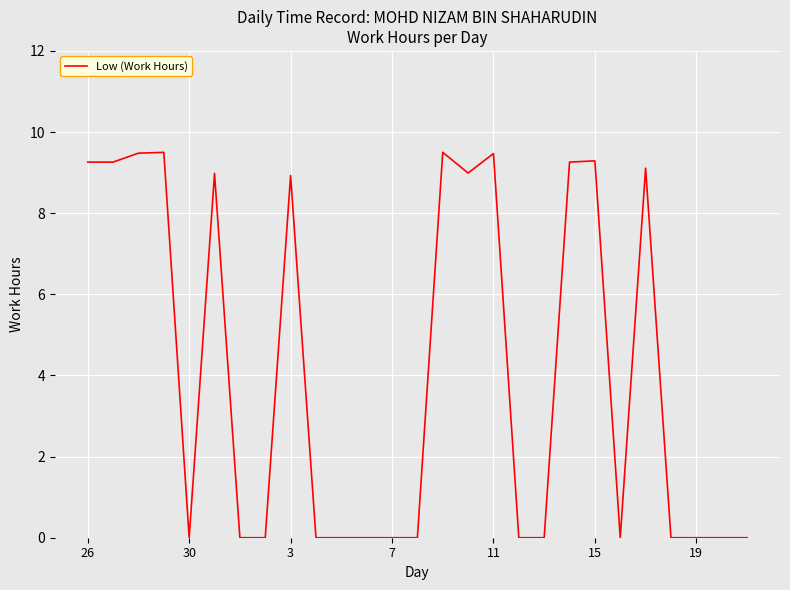

What is the average value?

4.1